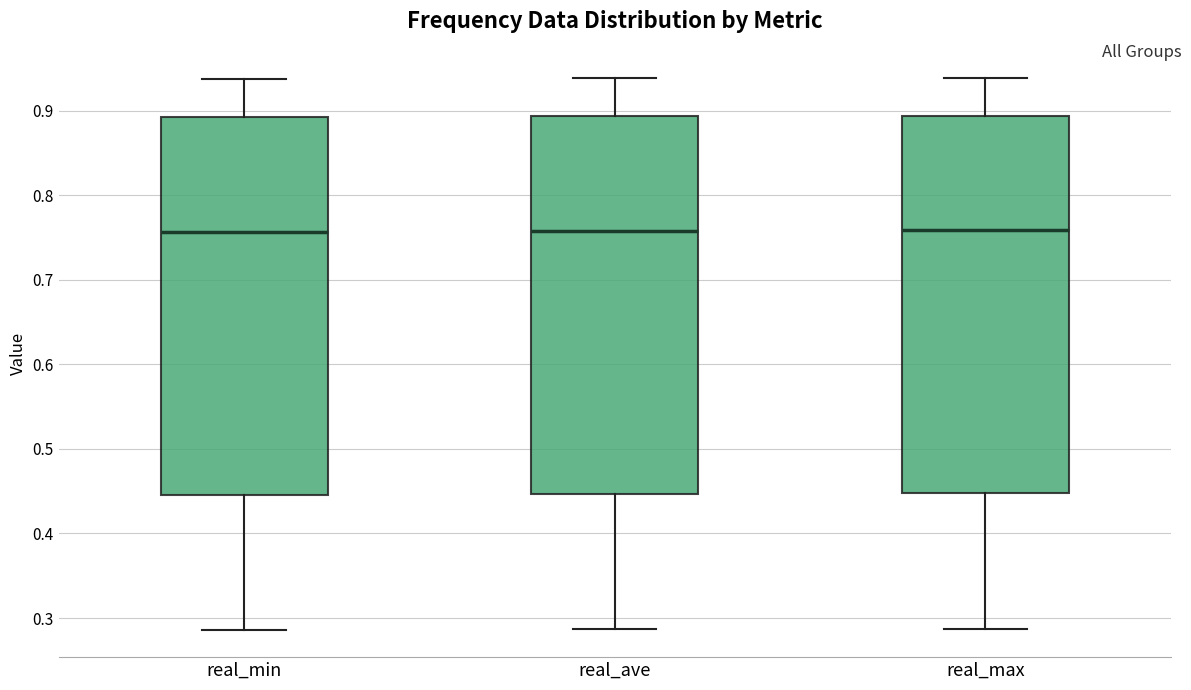

Reading left to right, read every box against the y-axis: the position of its median line, the range the box covers, and the ends of its whiskers. The values are not printed on the chart, so give them approximately, as read against the axis.

real_min: median 0.76, box 0.45 to 0.89, whiskers 0.29 to 0.94
real_ave: median 0.76, box 0.45 to 0.89, whiskers 0.29 to 0.94
real_max: median 0.76, box 0.45 to 0.89, whiskers 0.29 to 0.94